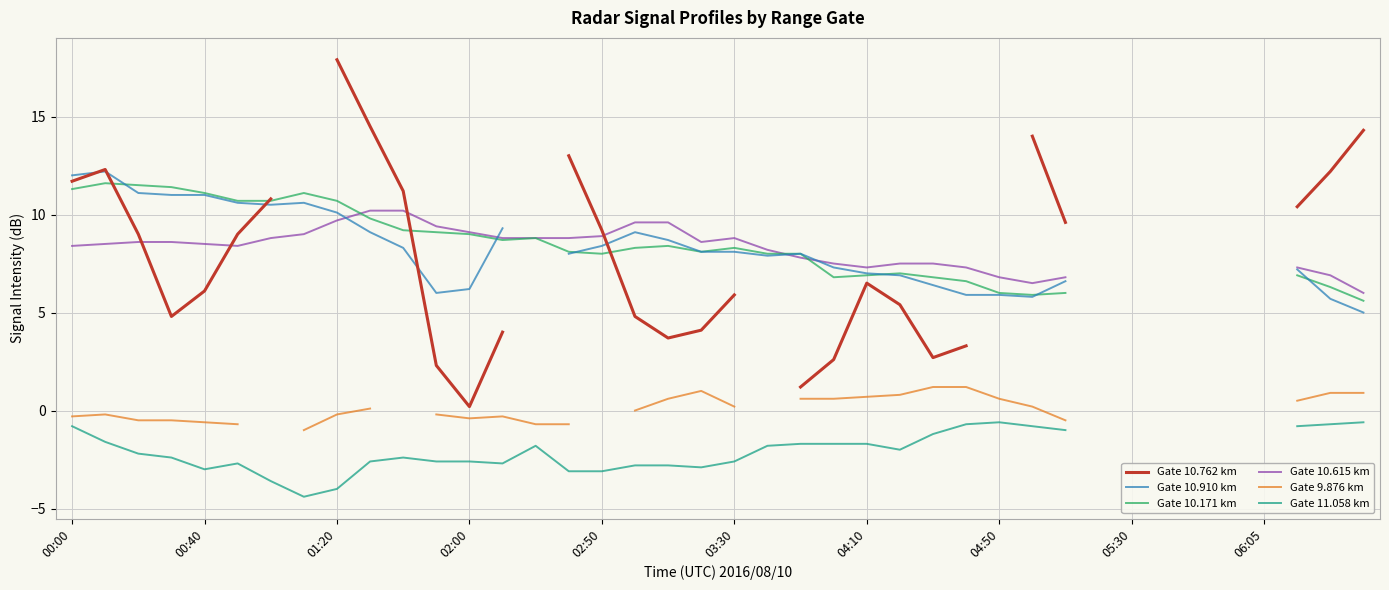

List the series in order of their peak value, highest first.

Gate 10.762 km, Gate 10.910 km, Gate 10.171 km, Gate 10.615 km, Gate 9.876 km, Gate 11.058 km